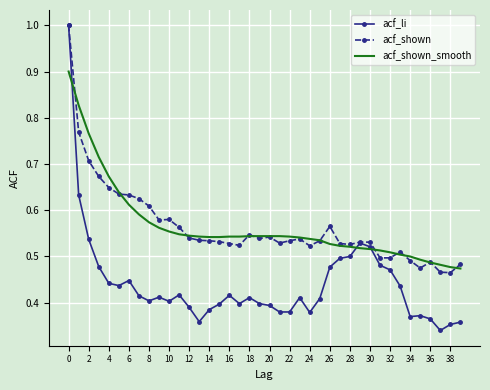

Which series has the widest spread of values?

acf_li